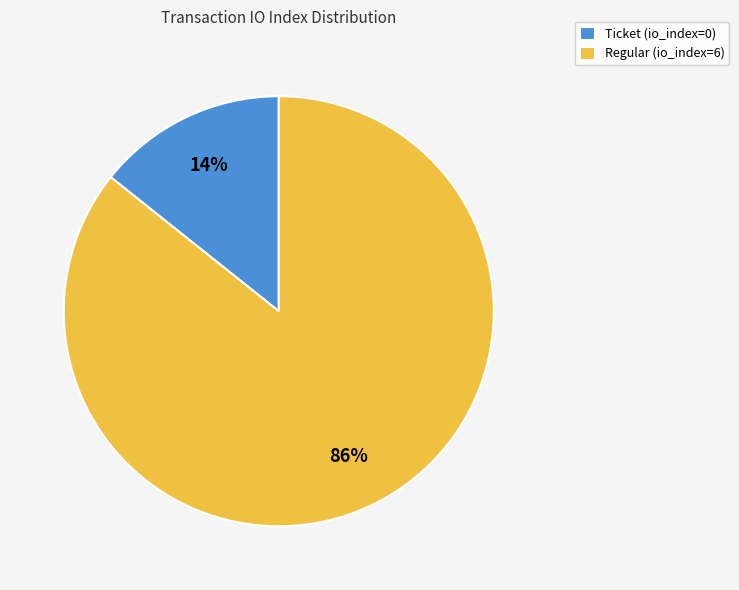

How many slices are in this pie chart?

2